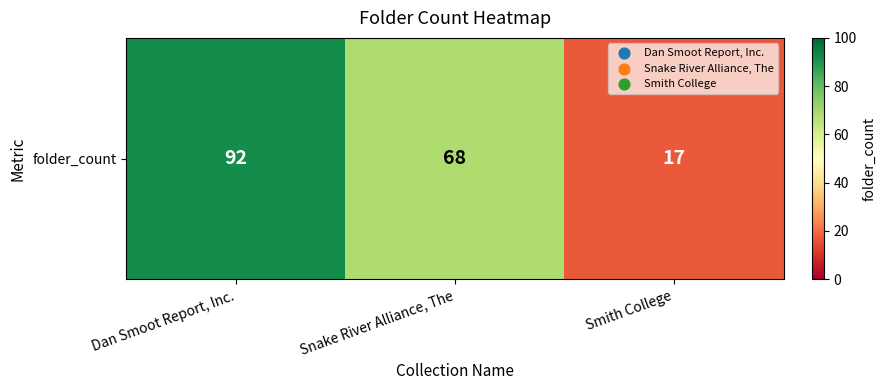

What is the sum of the values at Snake River Alliance, The and Dan Smoot Report, Inc.?

160